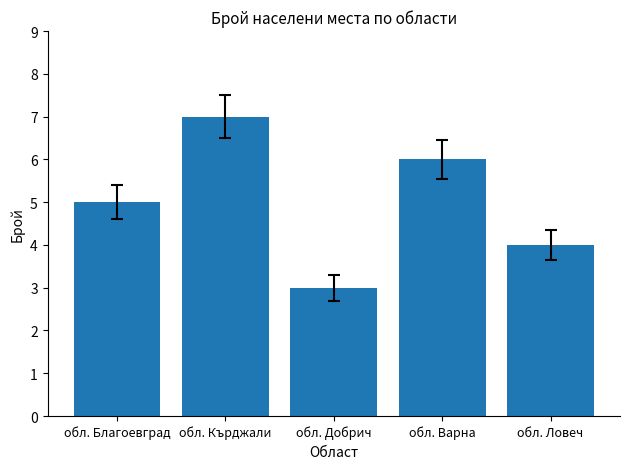

The chart shows a value of 5 at обл. Благоевград. True or false?

True